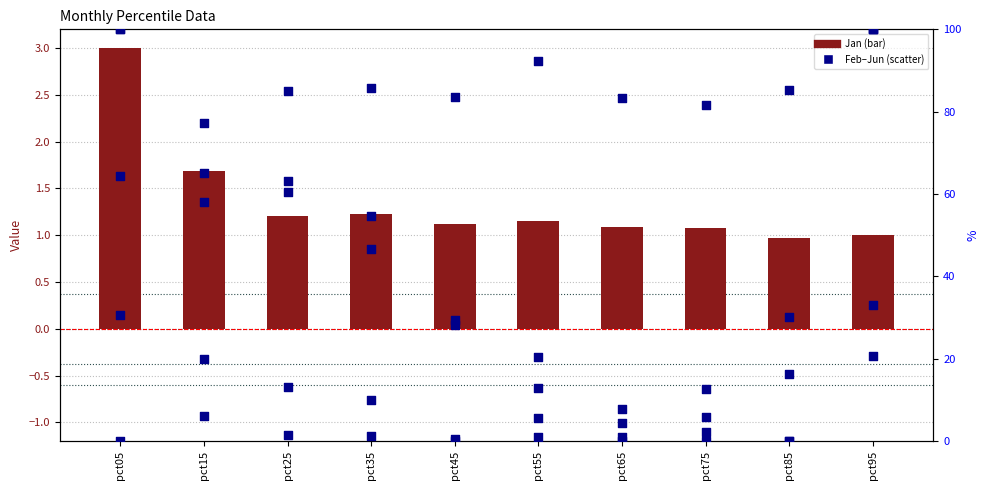

What is the total value across all series at pct75?

103.4